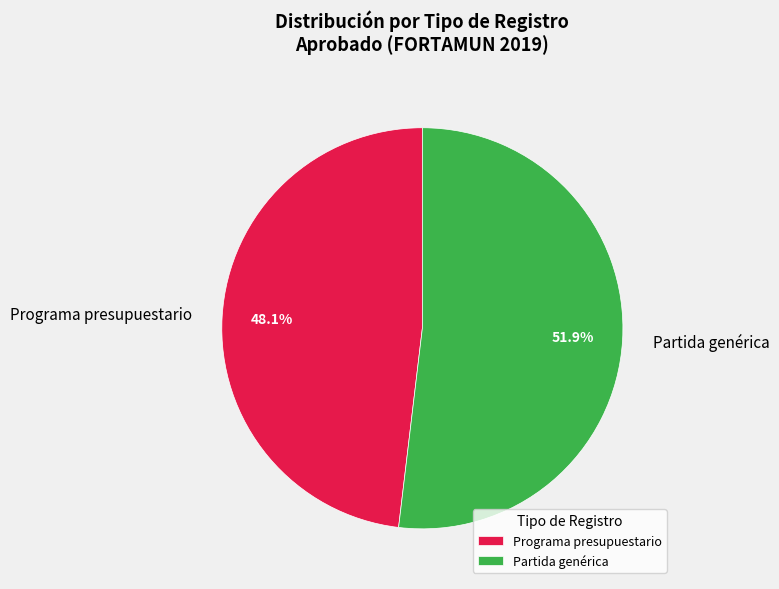

To the nearest percent, what percentage of the pie is Partida genérica?

52%